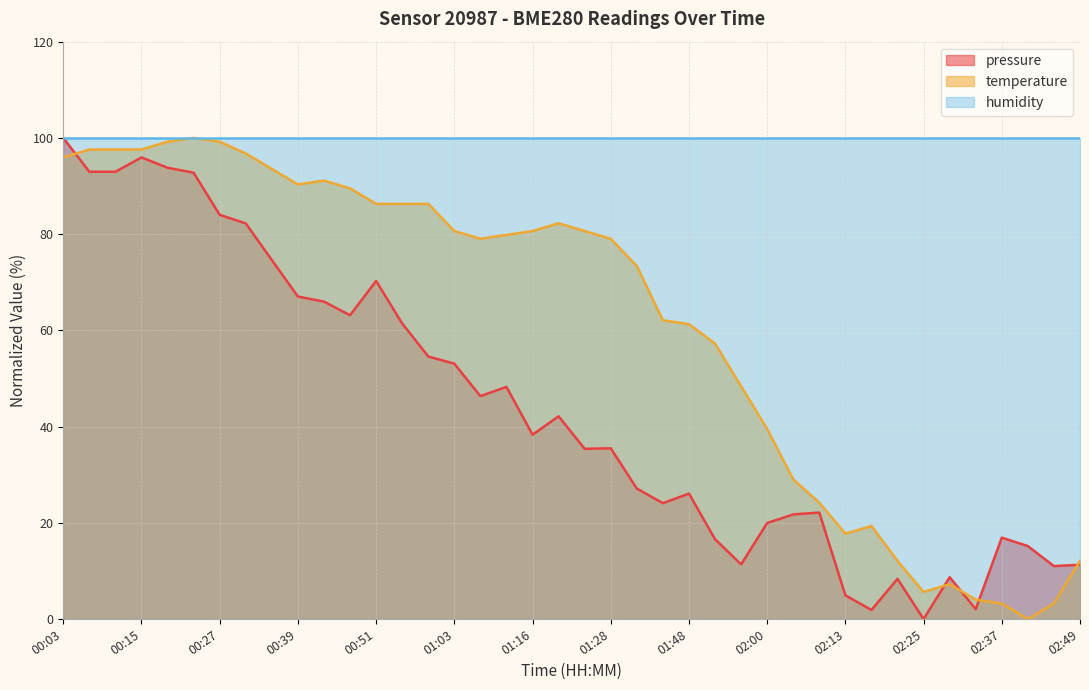

What is the total value across all series at 01:16?

219.0